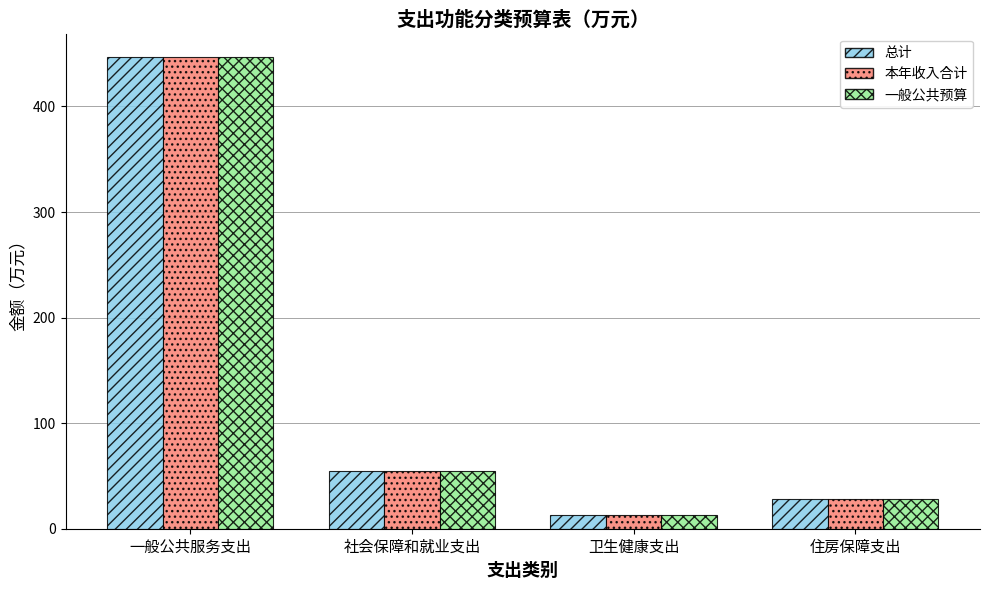

What is the sum of the 本年收入合计 values at 住房保障支出 and 一般公共服务支出?

475.1